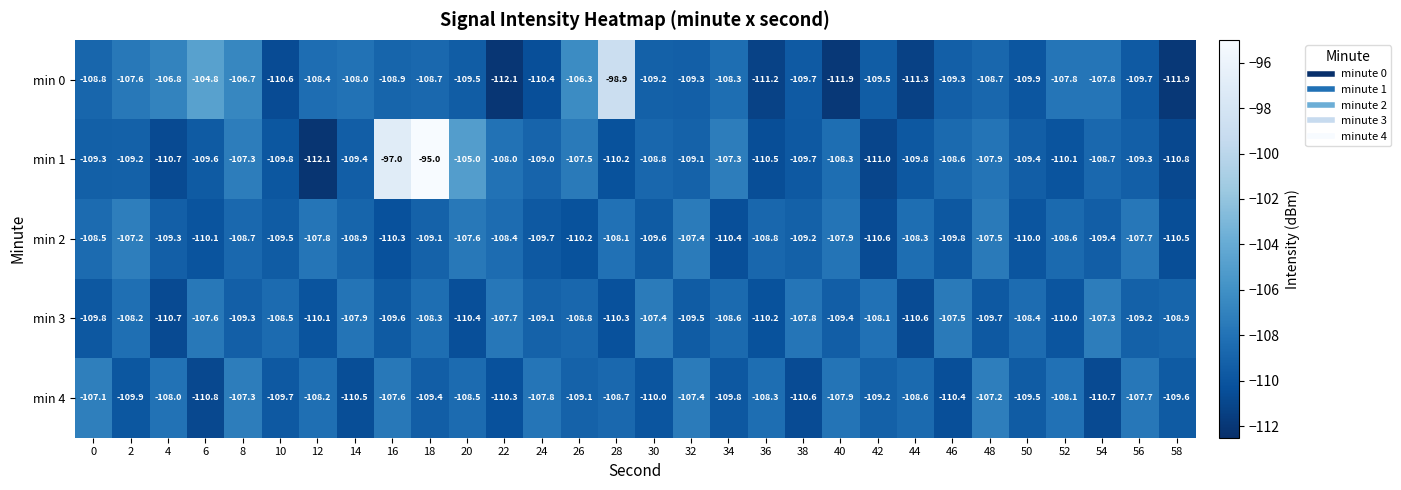

List the series in order of their peak value, lowest first.

min 3, min 2, min 4, min 0, min 1